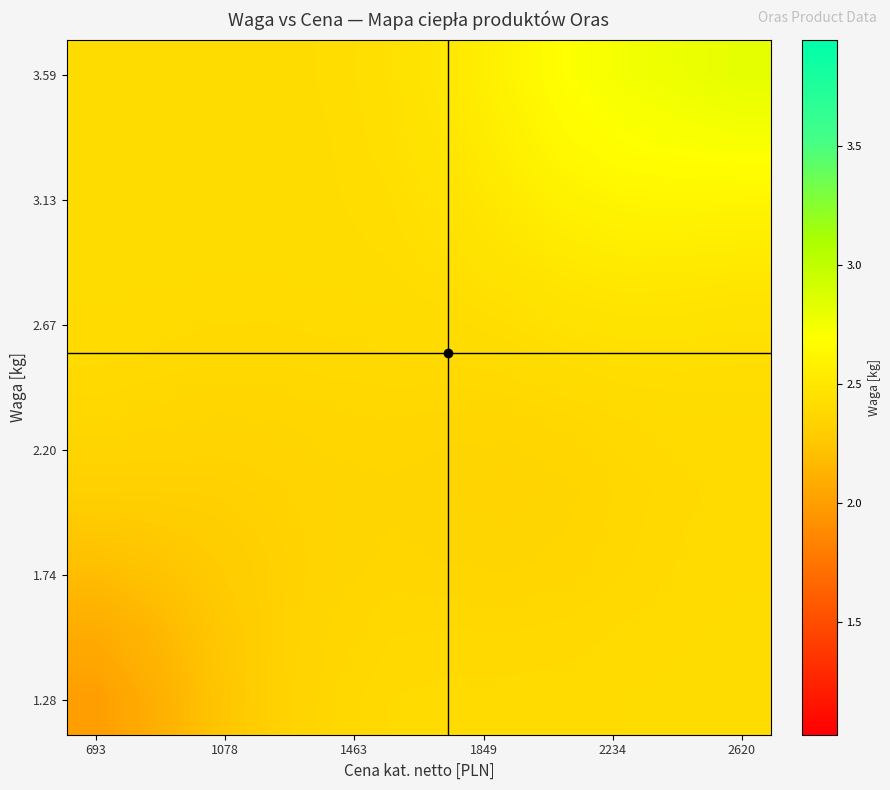

Which label corresponds to the smallest value in the chart?

693